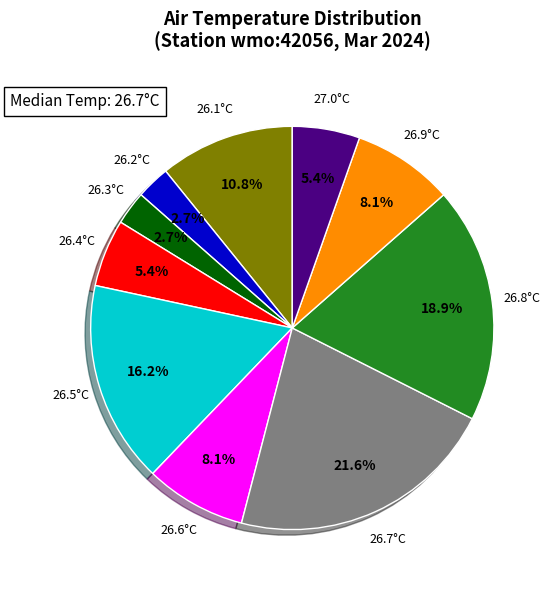

Is there a majority slice in this chart?

No